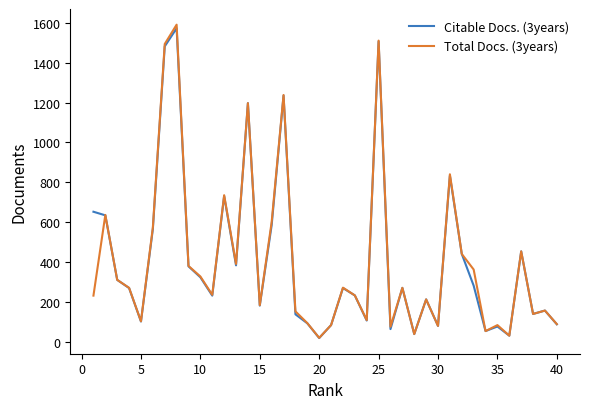

Which series has the widest spread of values?

Total Docs. (3years)